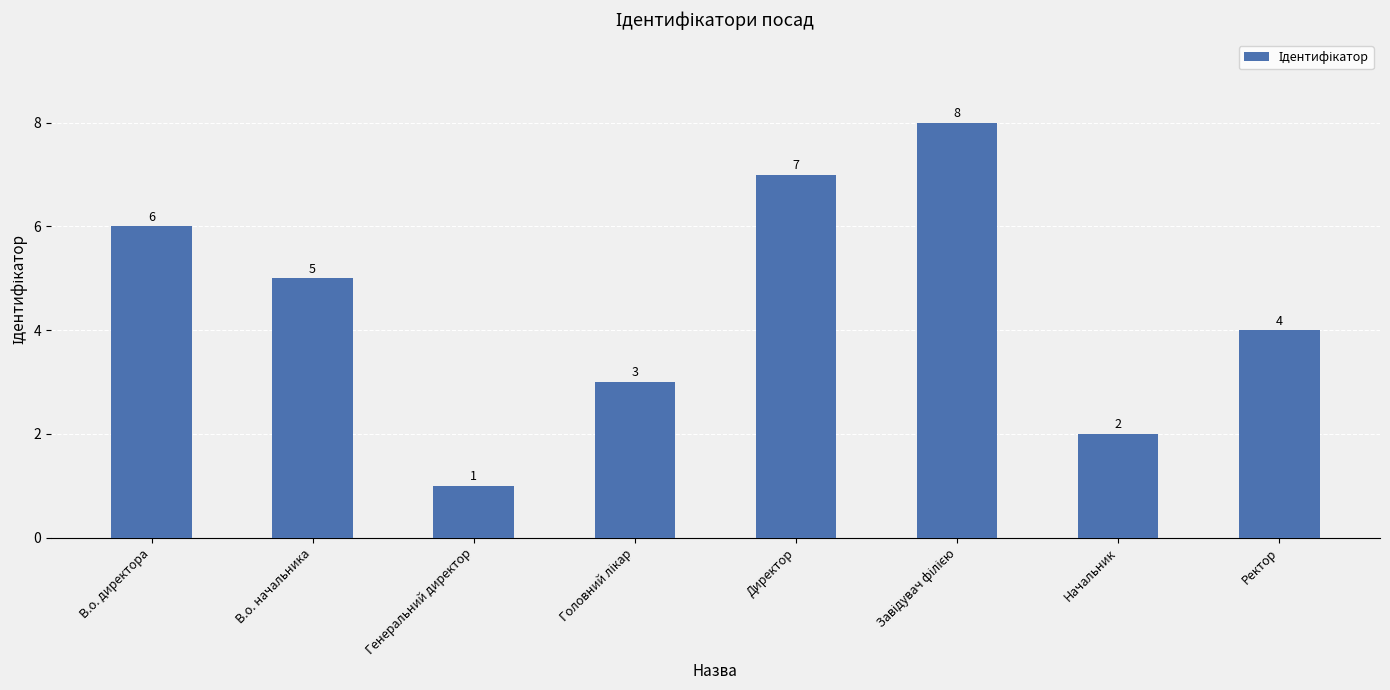

Does the chart contain any negative values?

No